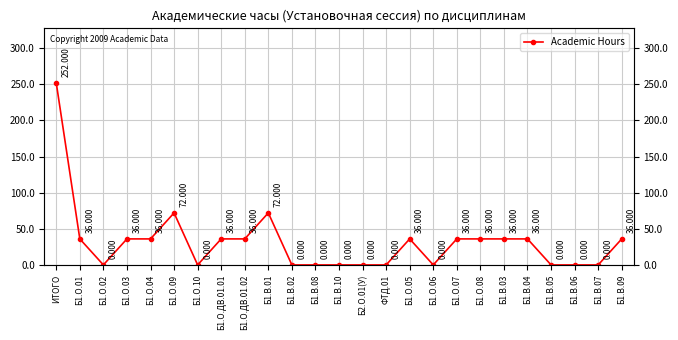

What is the label of the 1st point from the right?

Б1.В.09